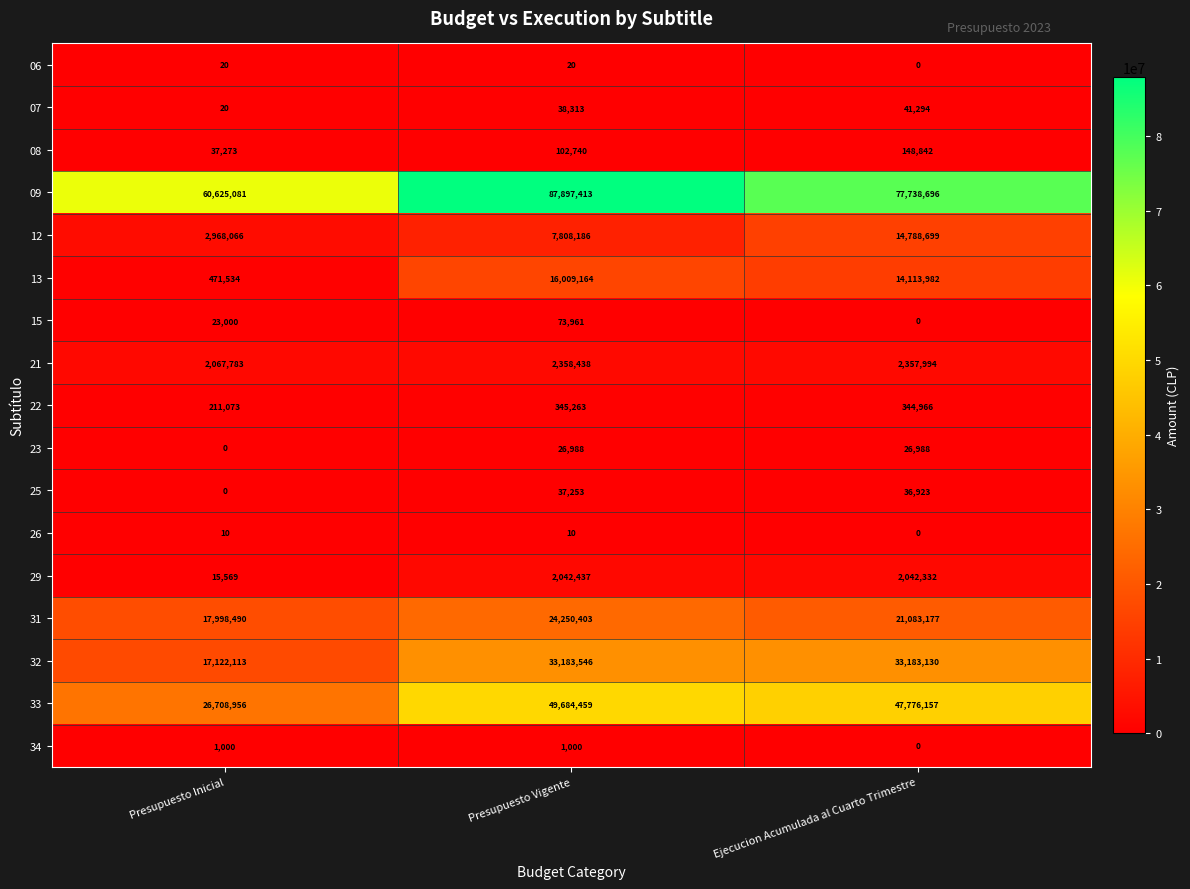

What is the difference between the 26 values at Presupuesto Vigente and Ejecucion Acumulada al Cuarto Trimestre?

10